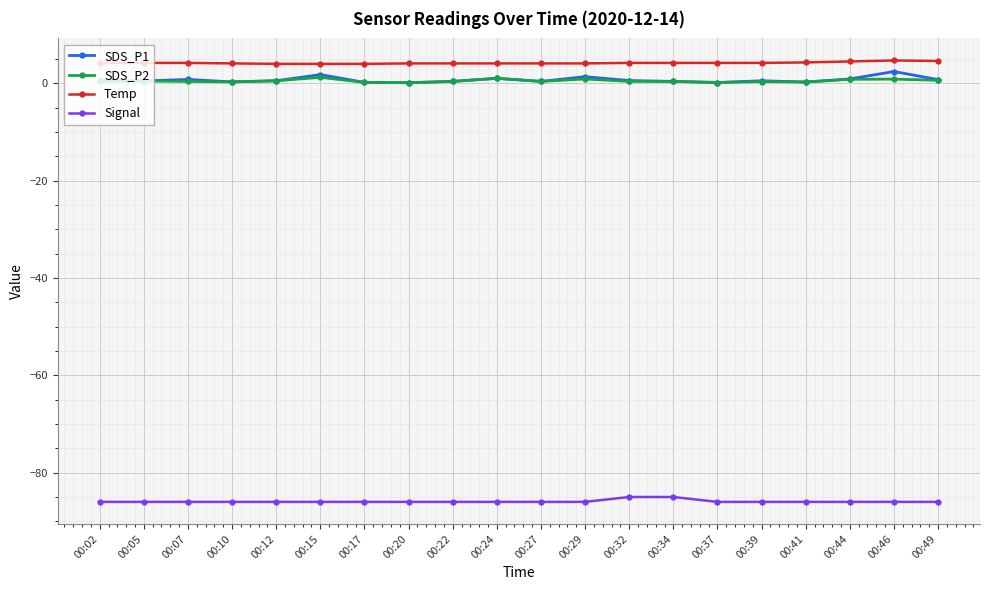

Which series has the largest total across all categories?

Temp